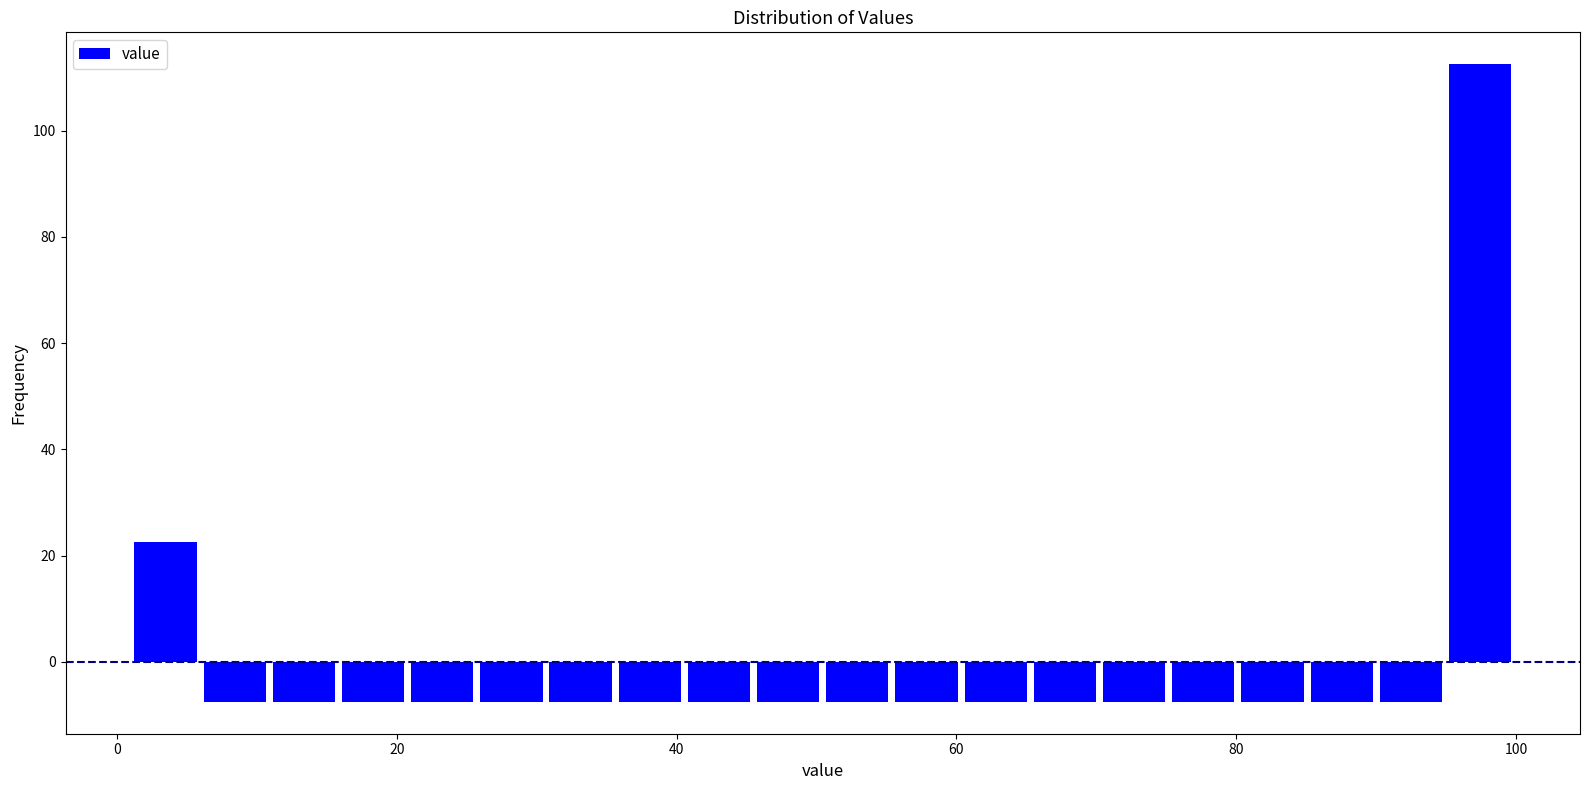

Around what value on the x-axis is the tallest bar? Give the approximate position of its centre, as read against the axis.

98